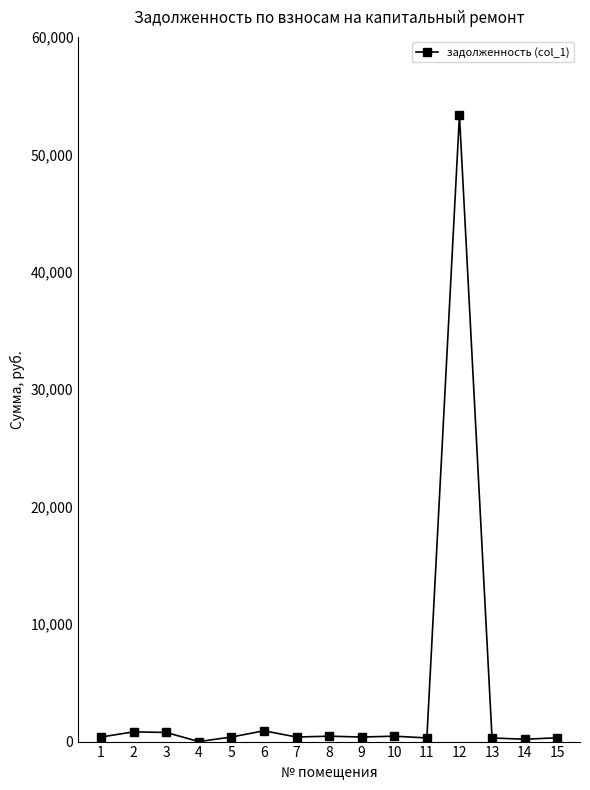

What is the maximum value shown in the chart?

53331.3